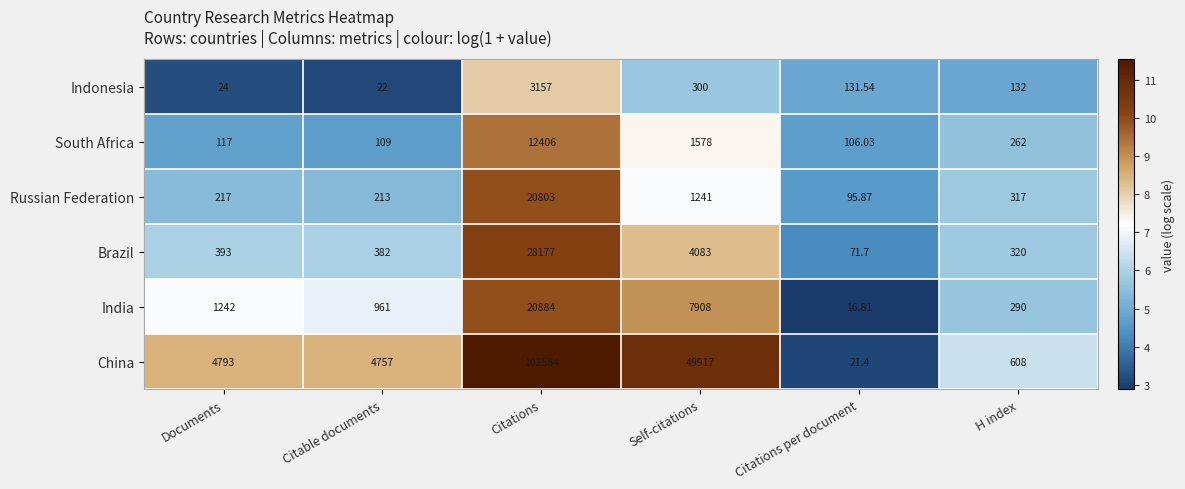

At which category does the chart reach its peak across all series?

Citations